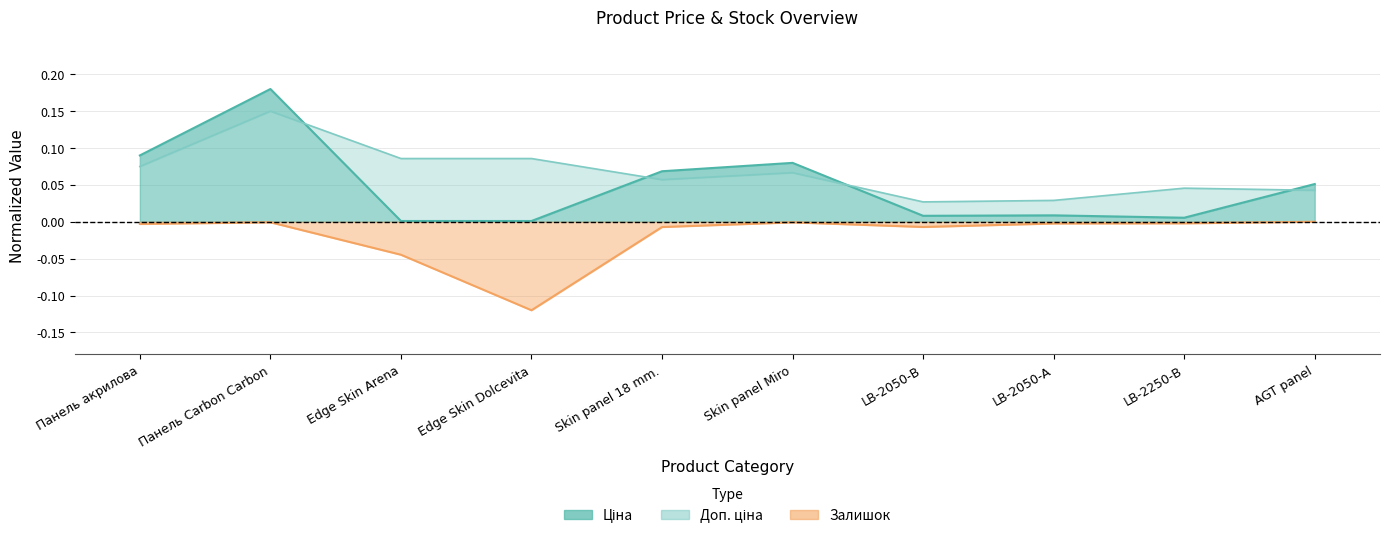

List the series in order of their peak value, lowest first.

Залишок, Доп. ціна, Ціна